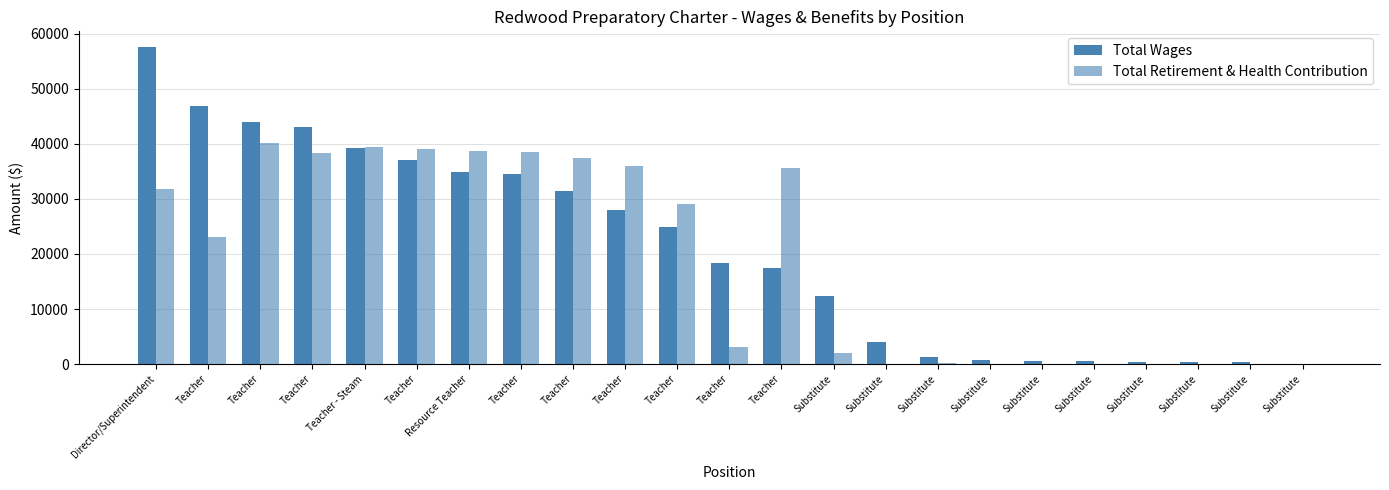

What is the difference between the highest and lowest values at Substitute?

10197